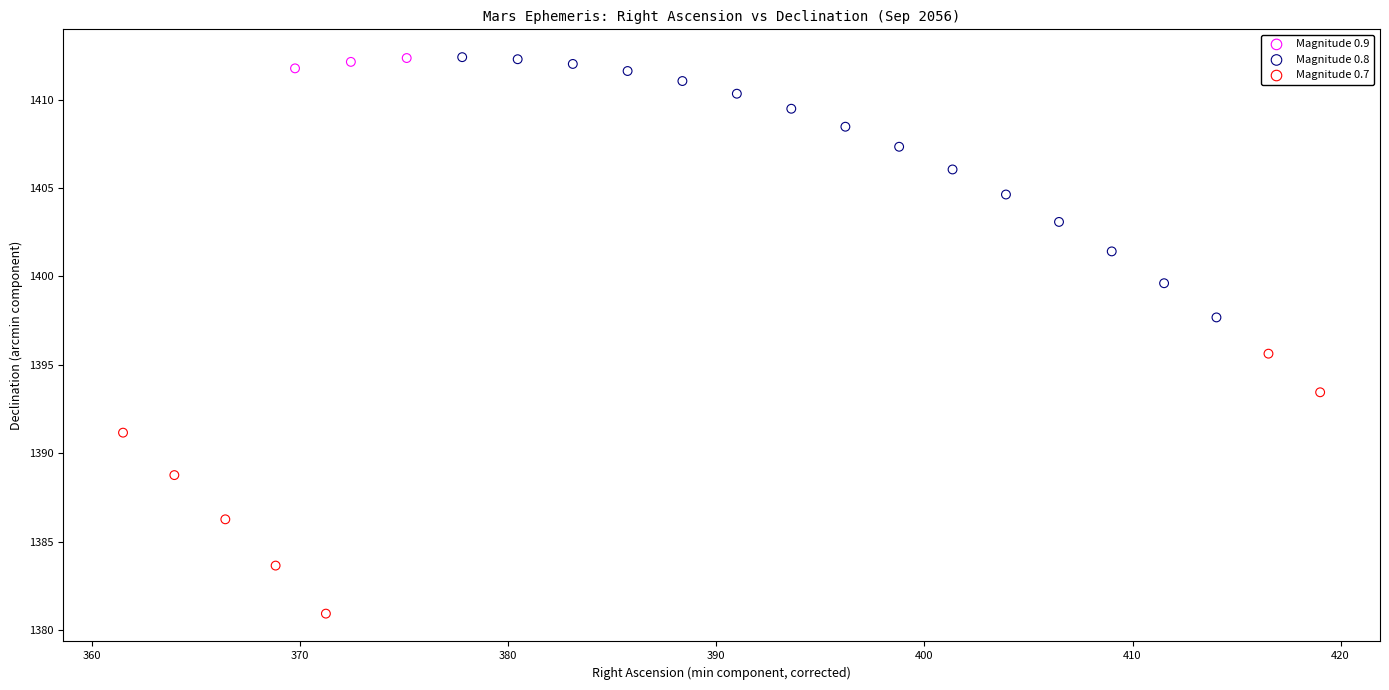

What are all the series names shown in the legend?

Magnitude 0.9, Magnitude 0.8, Magnitude 0.7